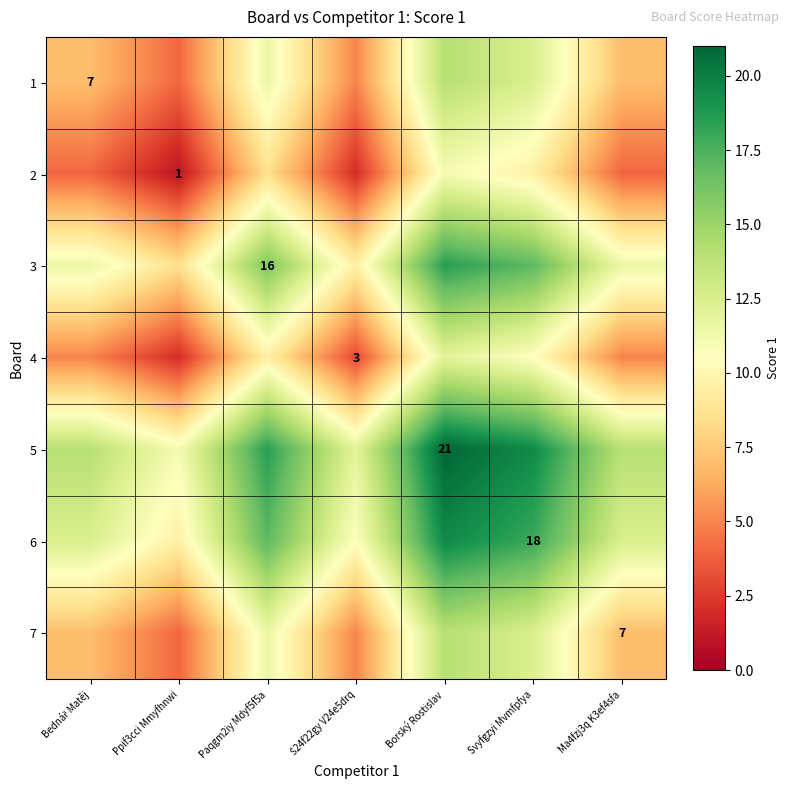

Which category has the highest value in the 4 series?

Borský Rostislav